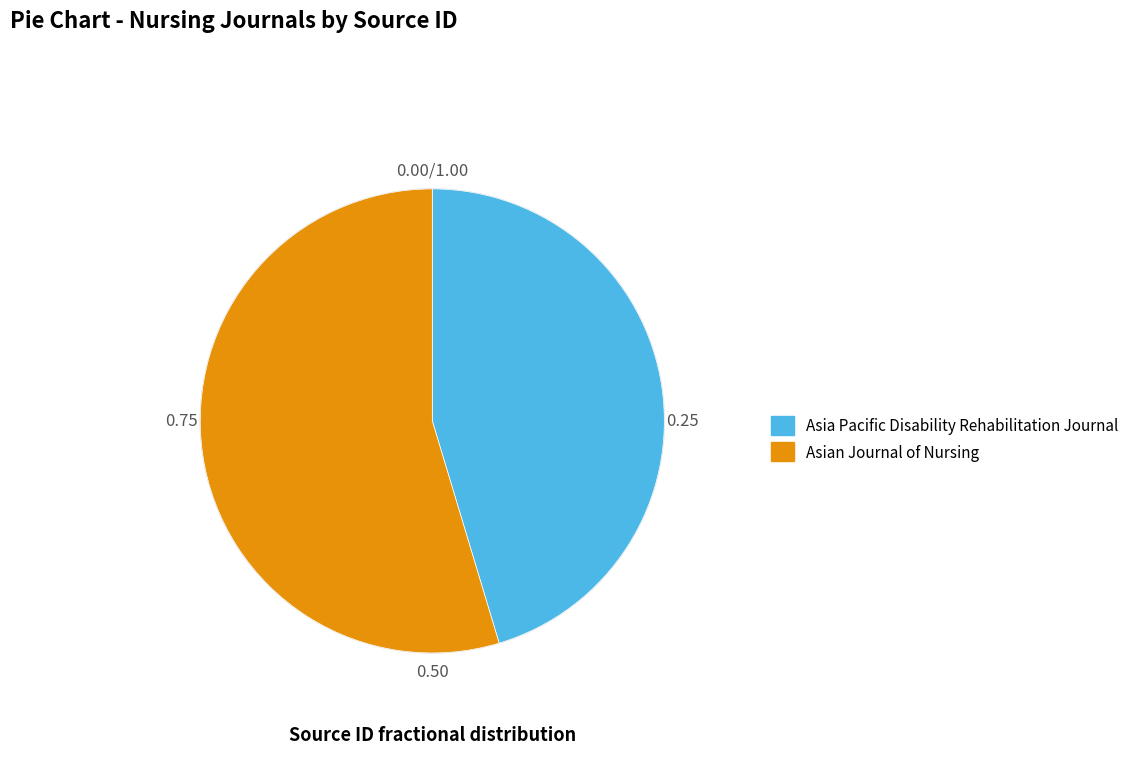

Combined, do Asian Journal of Nursing and Asia Pacific Disability Rehabilitation Journal account for over 50%?

Yes